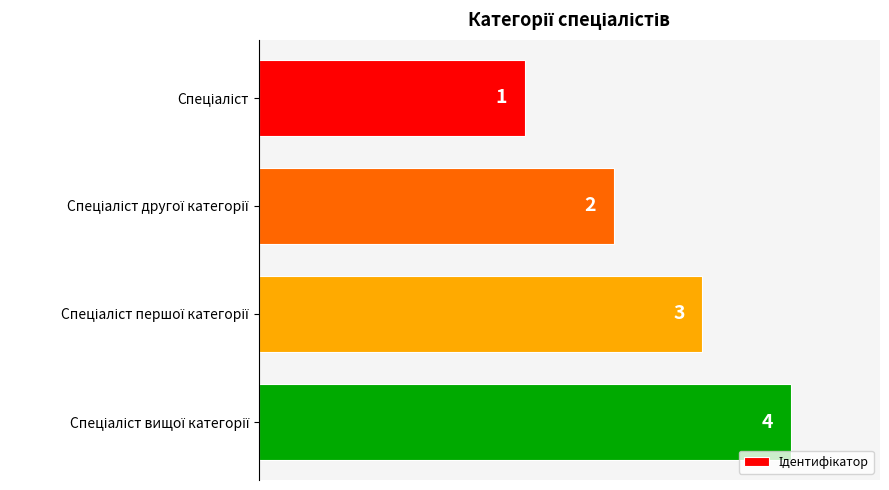

Are the bars horizontal?

Yes